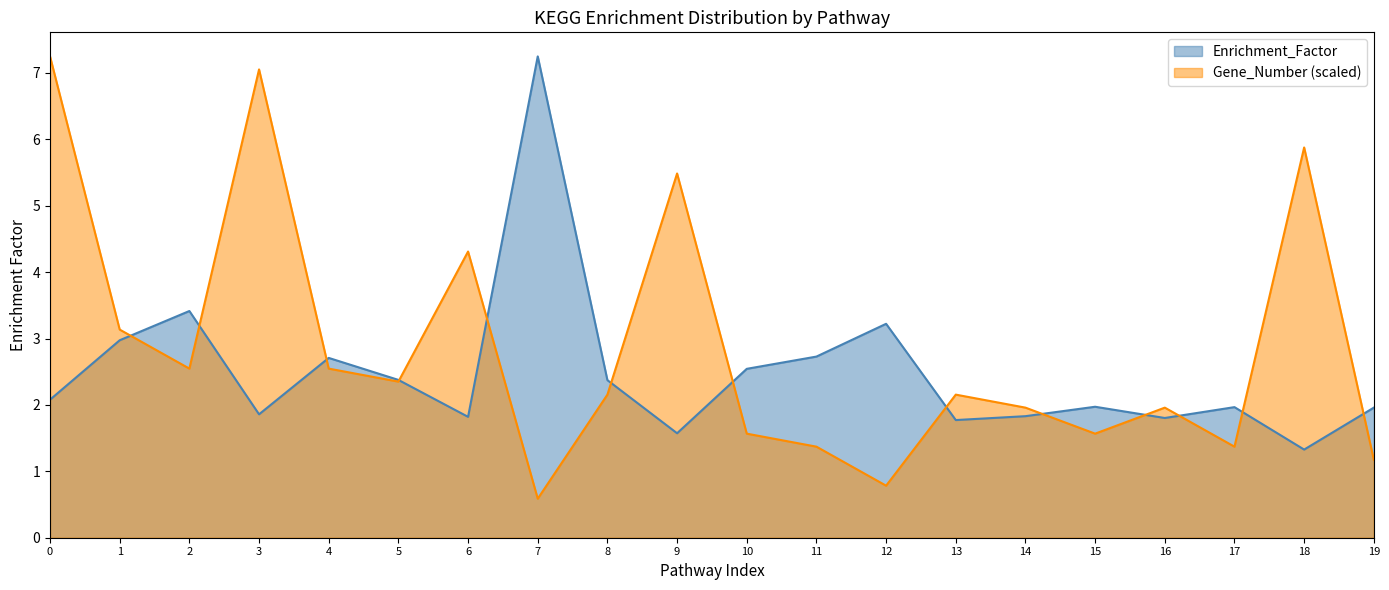

The Enrichment_Factor series shows 1.4 at 11. True or false?

False